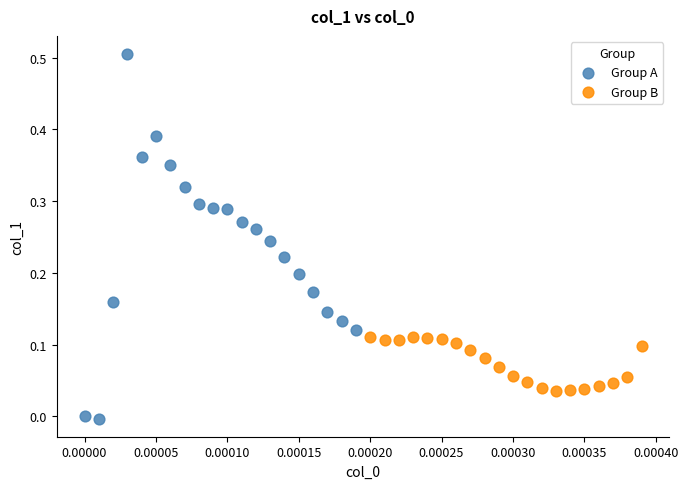

Which series reaches the maximum Y coordinate?

Group A